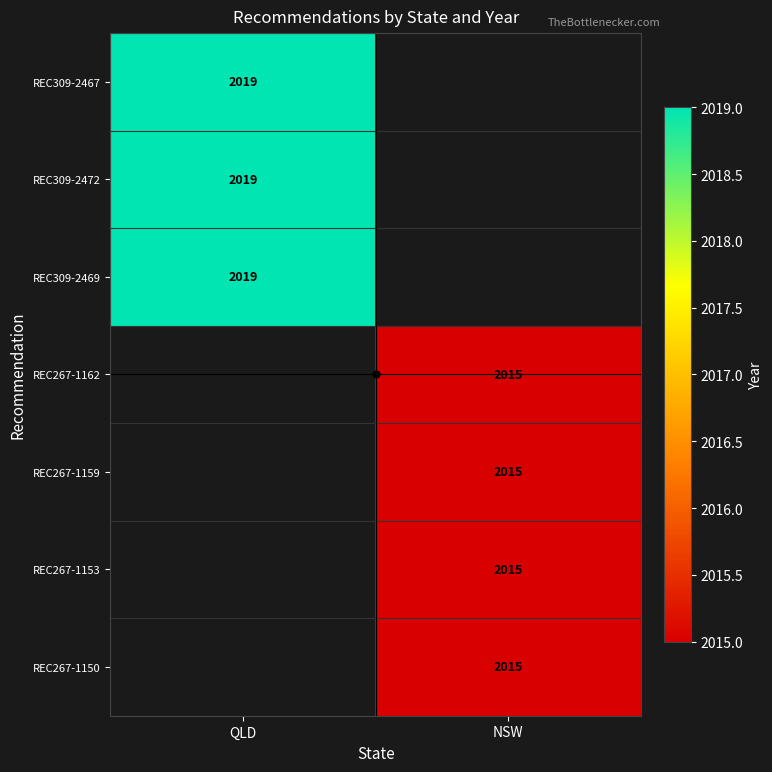

At how many categories does at least one series exceed 2017?

1